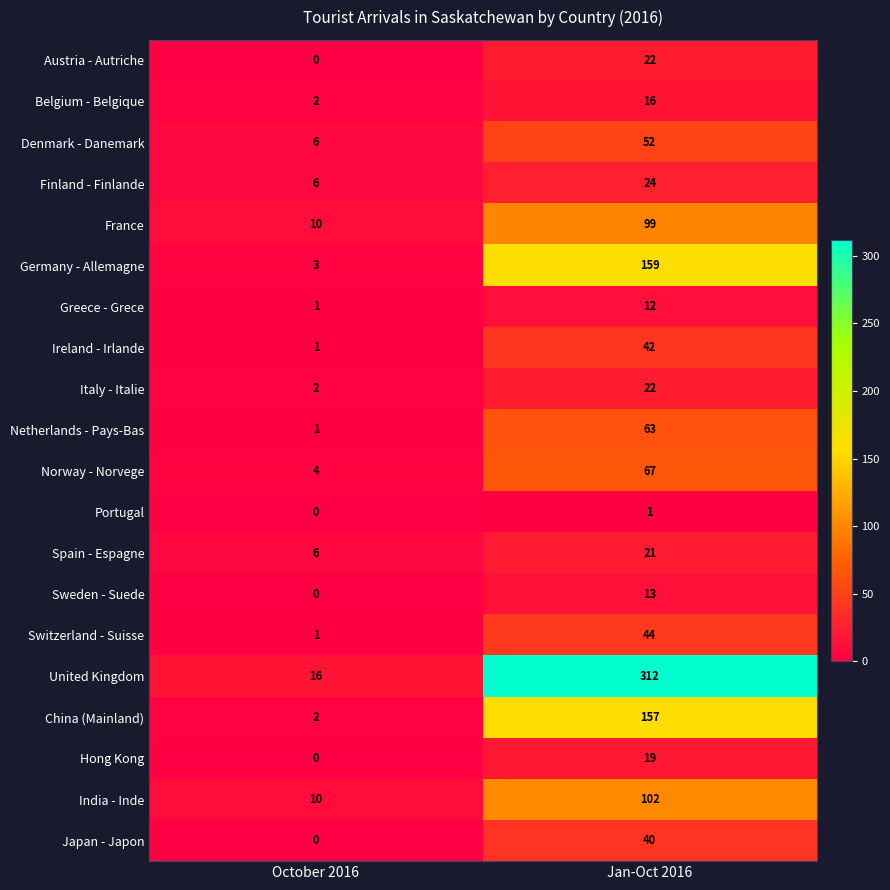

Which series has the largest total across all categories?

United Kingdom